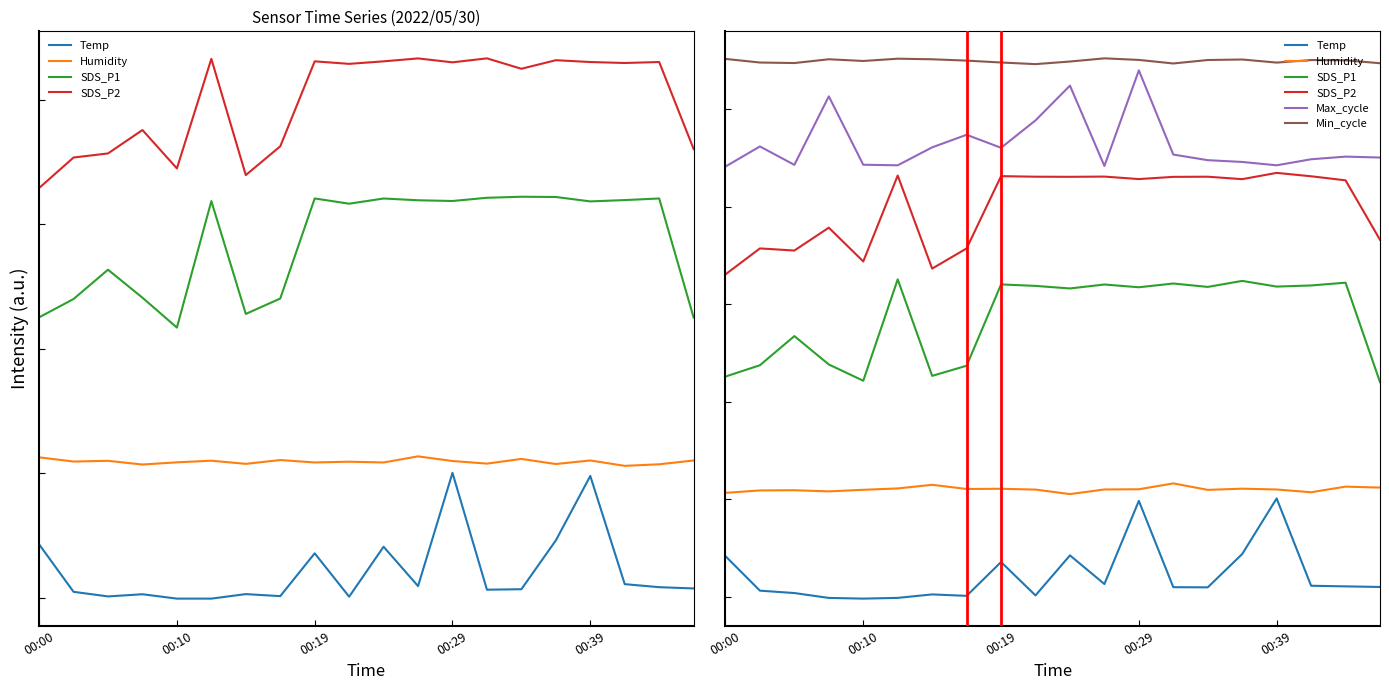

True or false: SDS_P1 has more than 2 points higher than both neighbors.

True